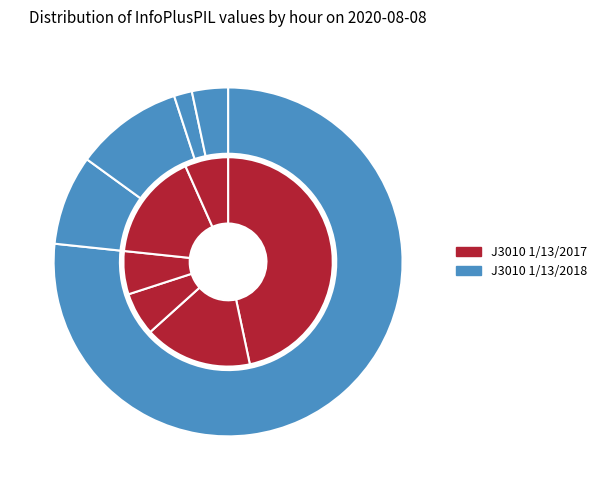

How many slices are in this pie chart?

11